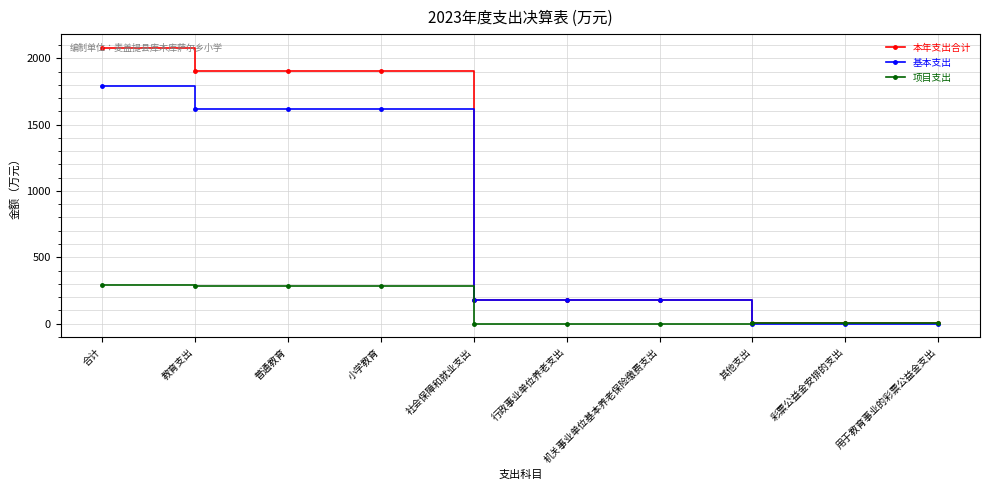

What are all the series names shown in the legend?

本年支出合计, 基本支出, 项目支出